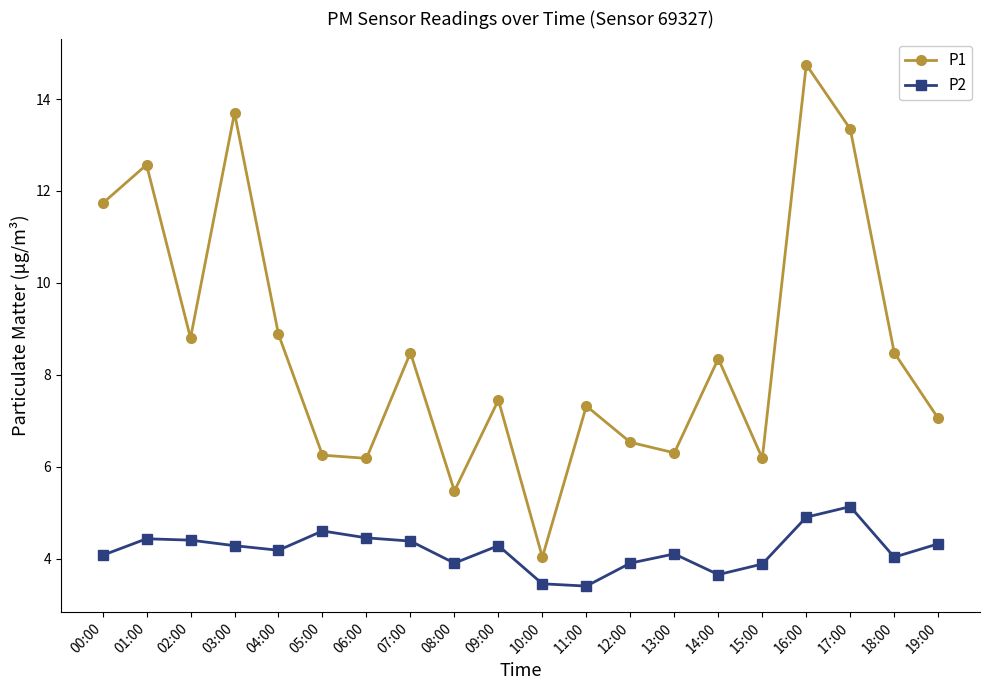

What position from the right is 16:00?

4